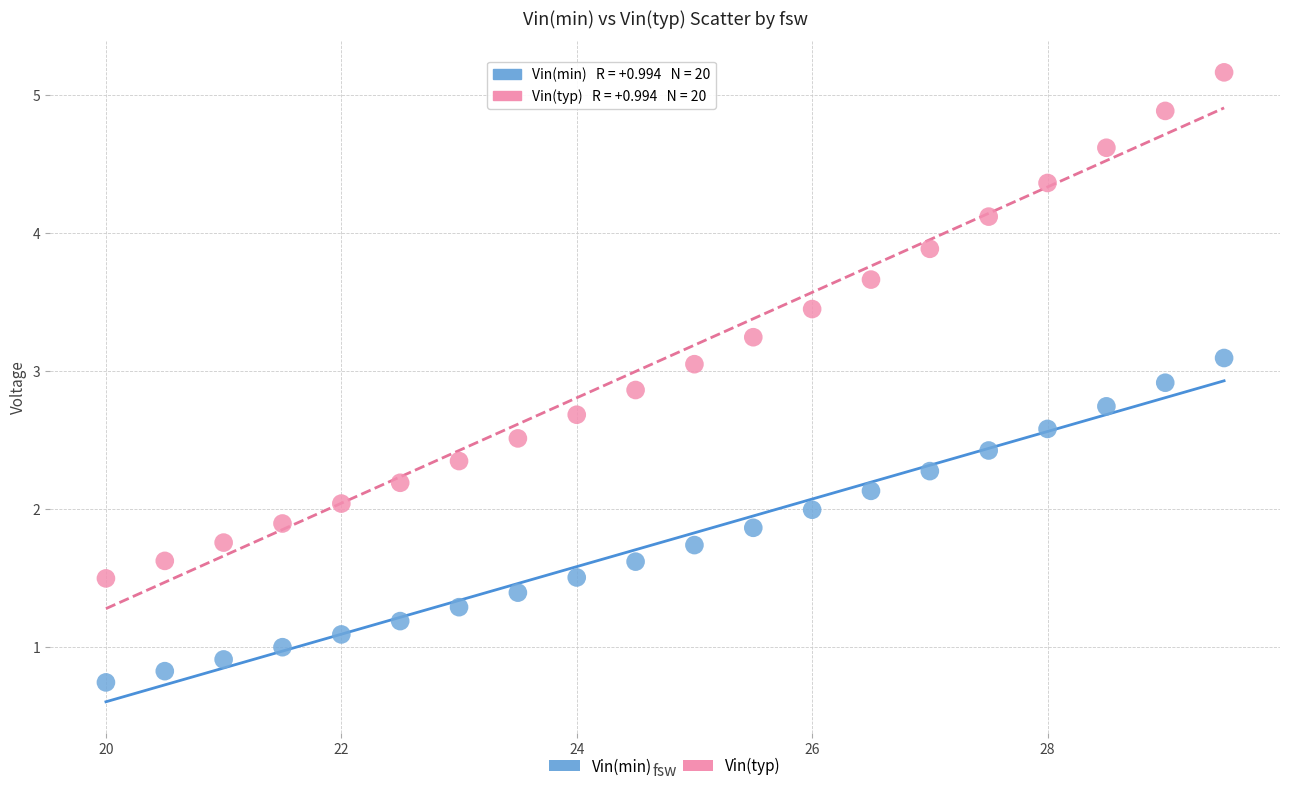

Which series contains the lowest Y value?

Vin(min)